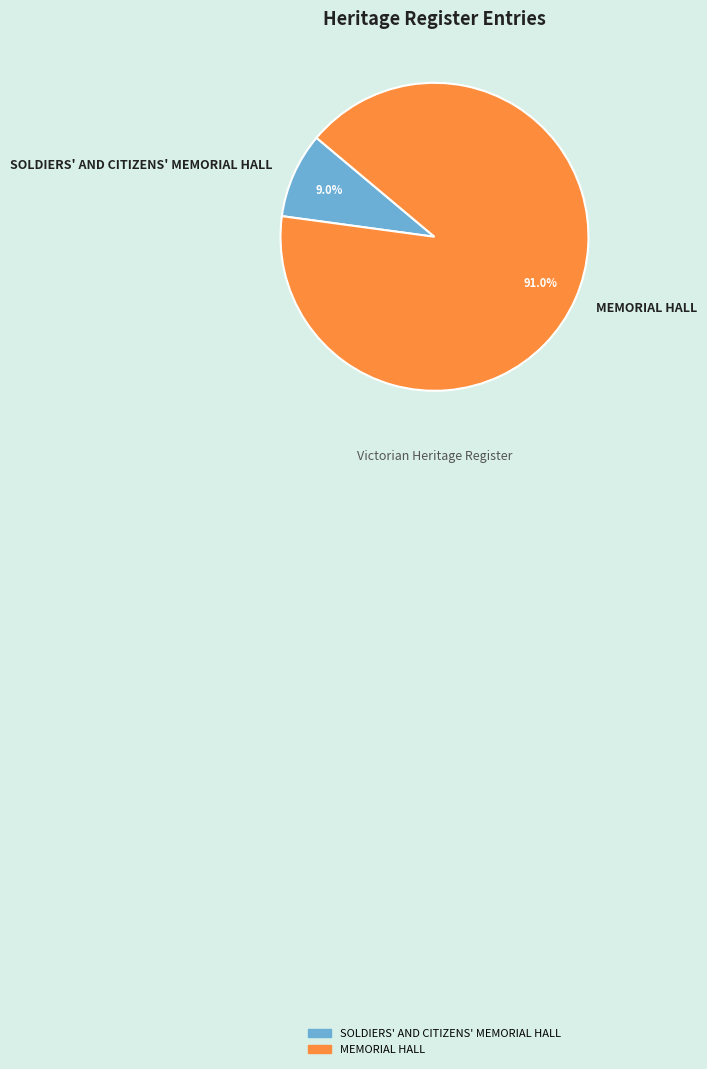

How many slices are in this pie chart?

2